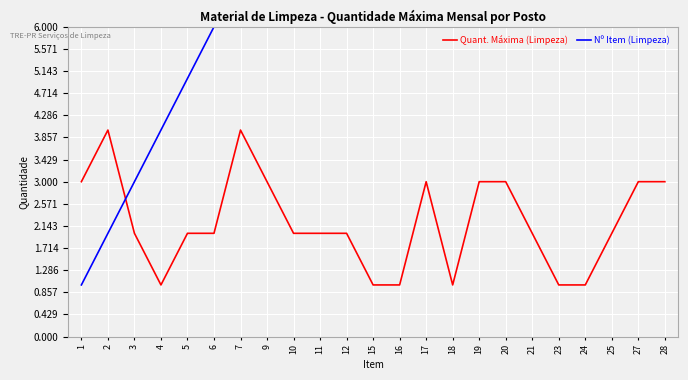

Between which two adjacent categories do Quant. Máxima (Limpeza) and Nº Item (Limpeza) first intersect?

2 and 3